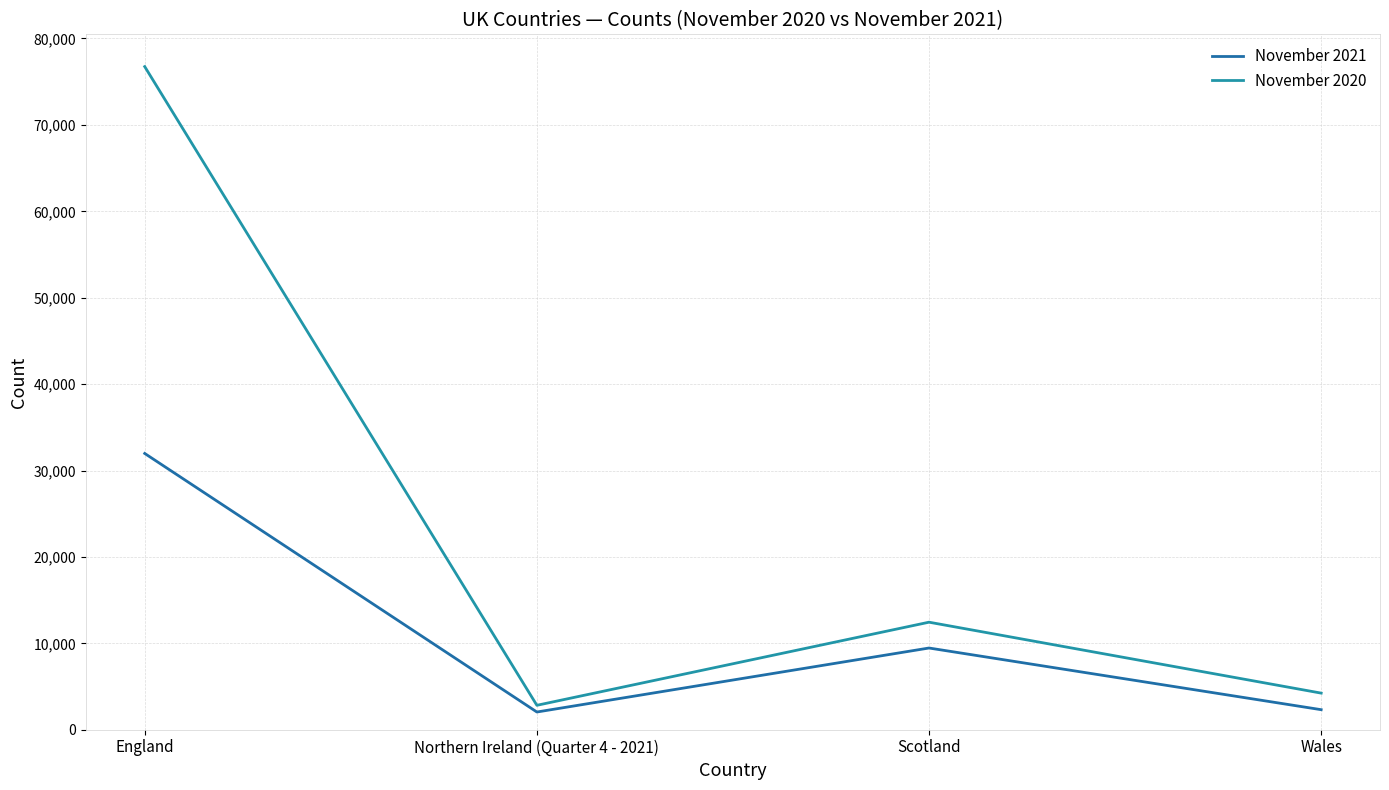

Reading left to right, list all the values displayed in this chart.

November 2021: 31974	2050	9457	2319
November 2020: 76747	2826	12445	4236